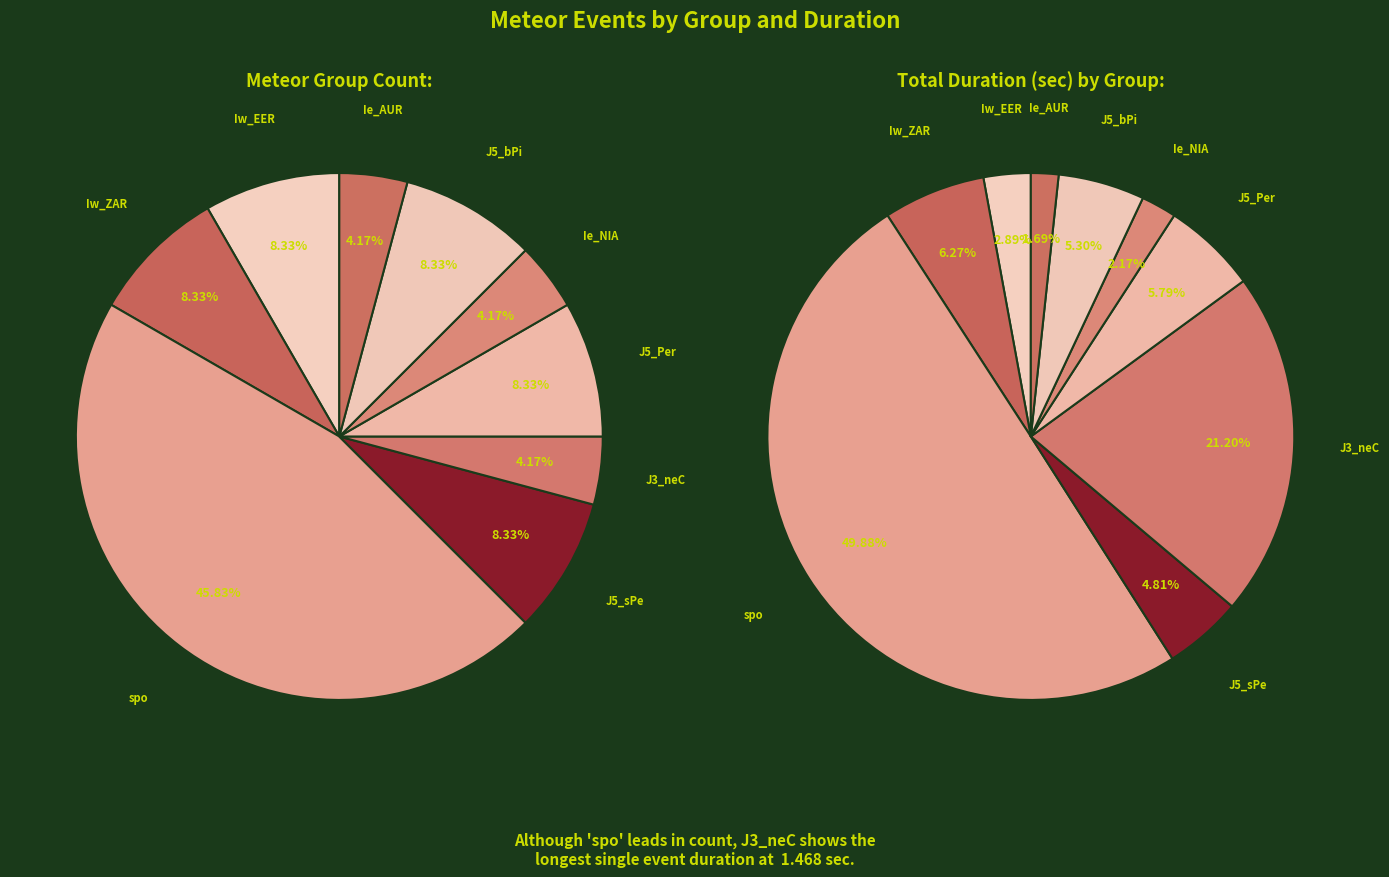

What portion of the pie excludes Ie_NIA?

95.8%